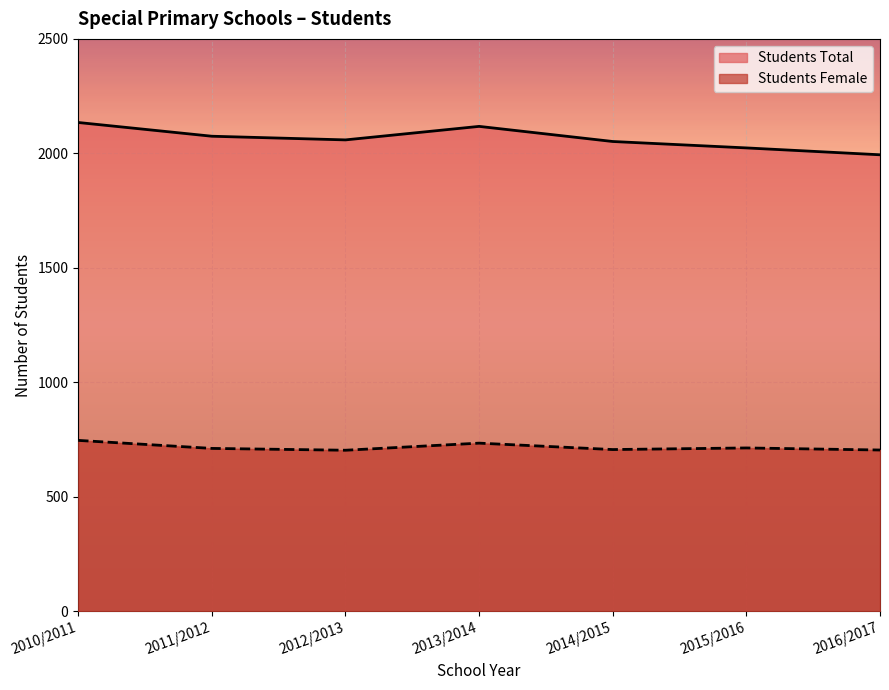

At how many categories does at least one series exceed 847?

7